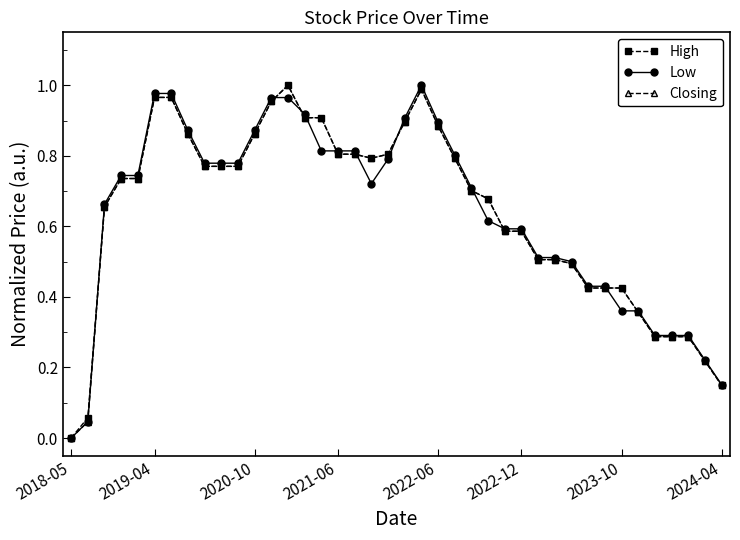

True or false: Closing has more than 1 points higher than both neighbors.

True